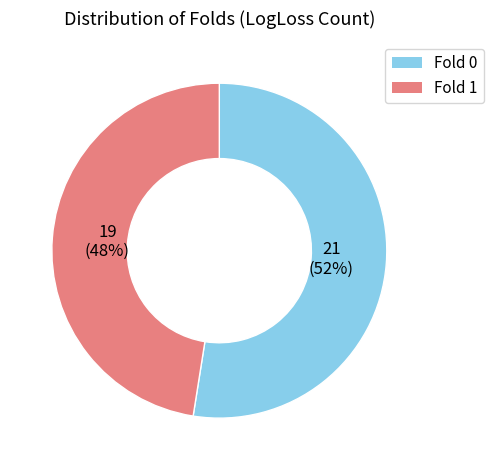

To the nearest percent, what is the combined percentage of Fold 0 and Fold 1?

100%